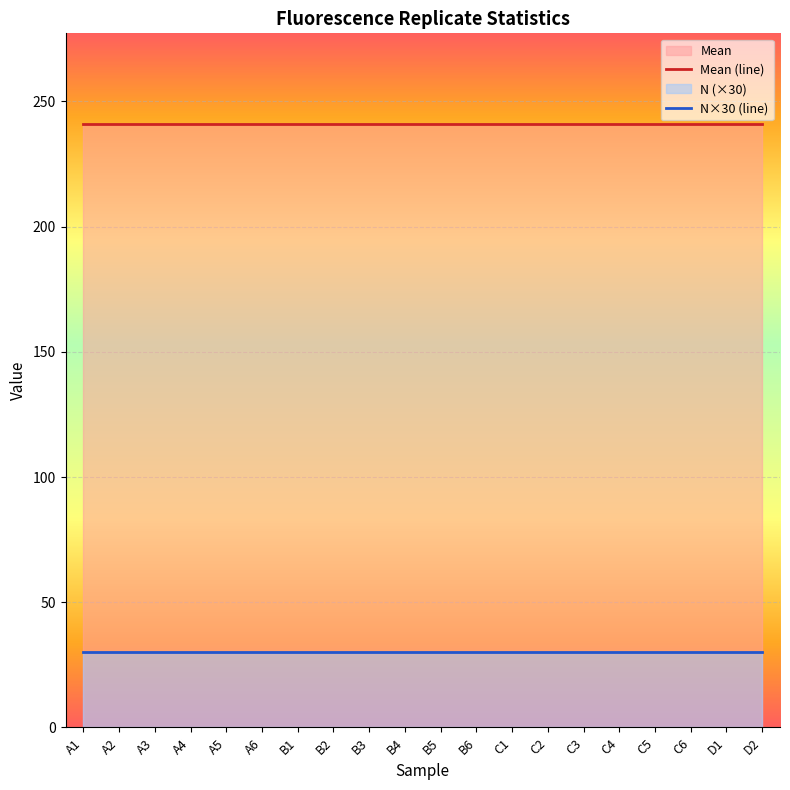

True or false: N×30 (line) and Mean (line) intersect in this chart.

False